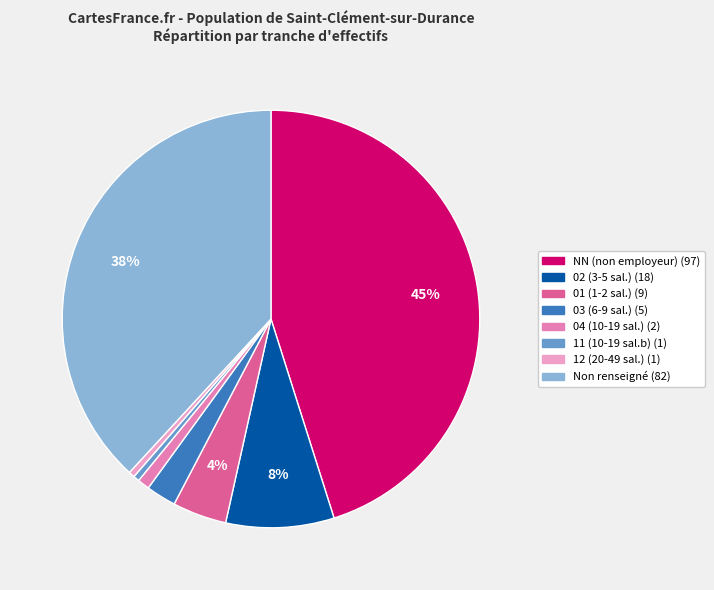

Is there a majority slice in this chart?

No